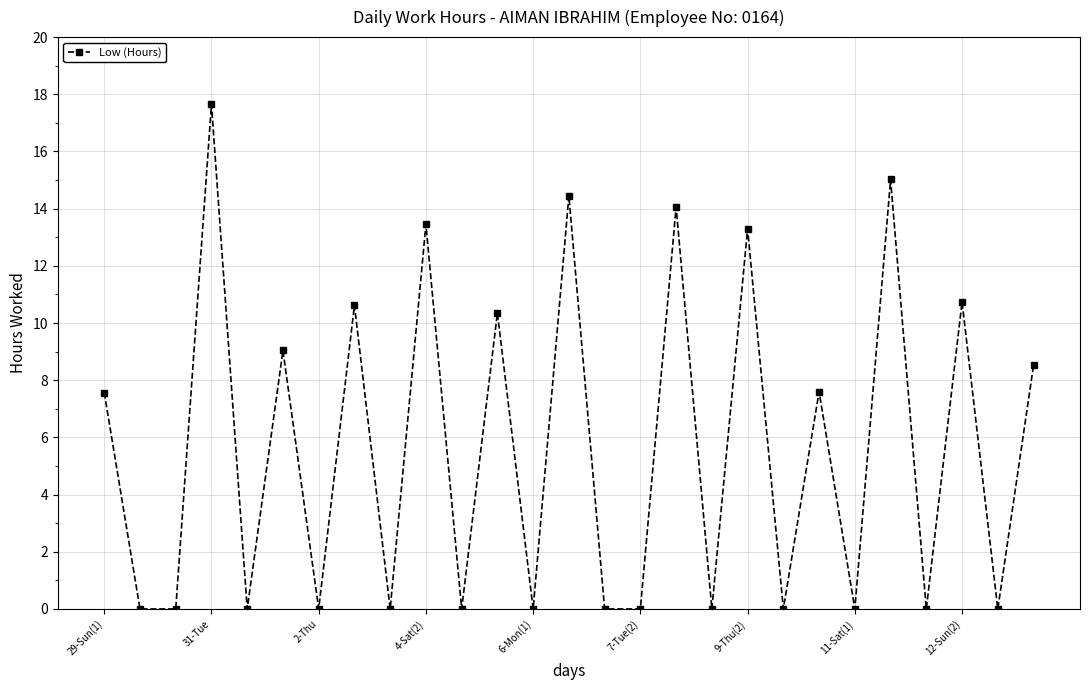

What is the average value?

5.6